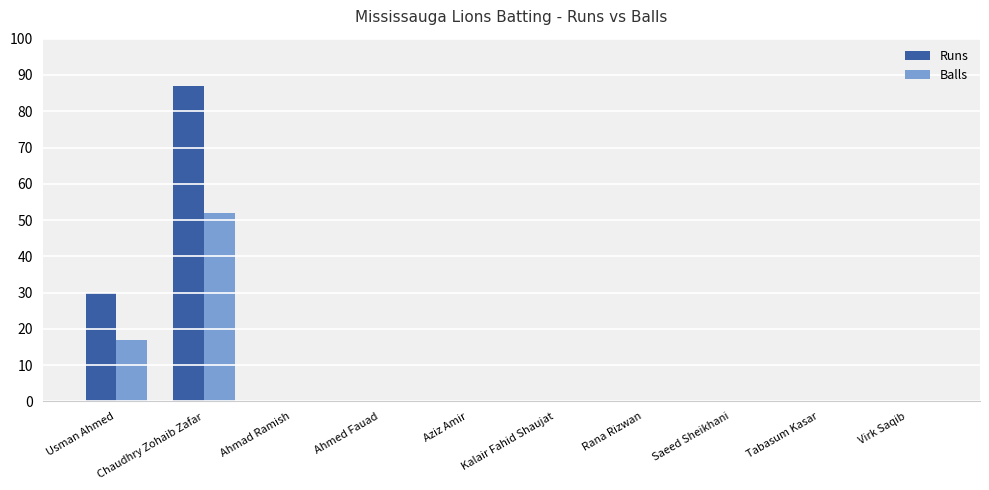

What is the sum of the Balls values at Rana Rizwan and Chaudhry Zohaib Zafar?

52